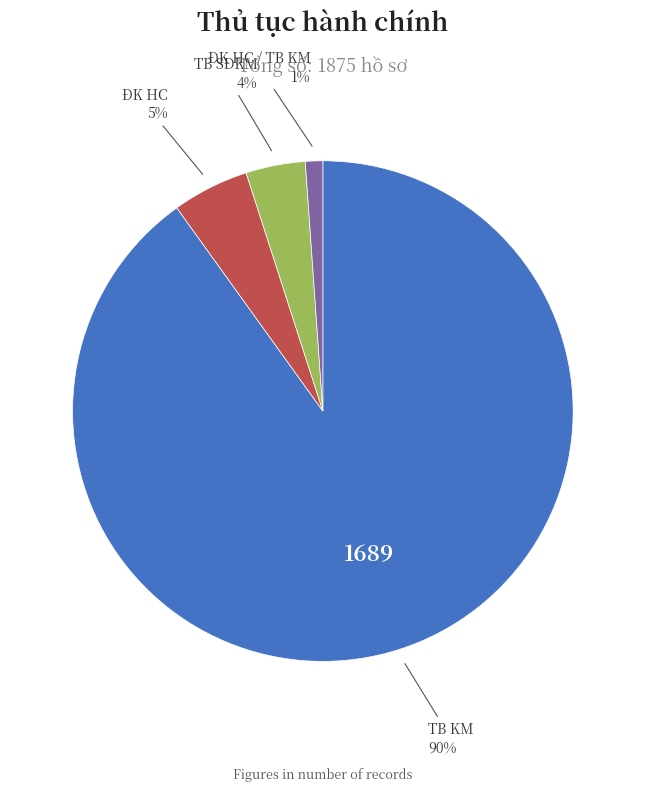

How many segments does this pie chart have?

4